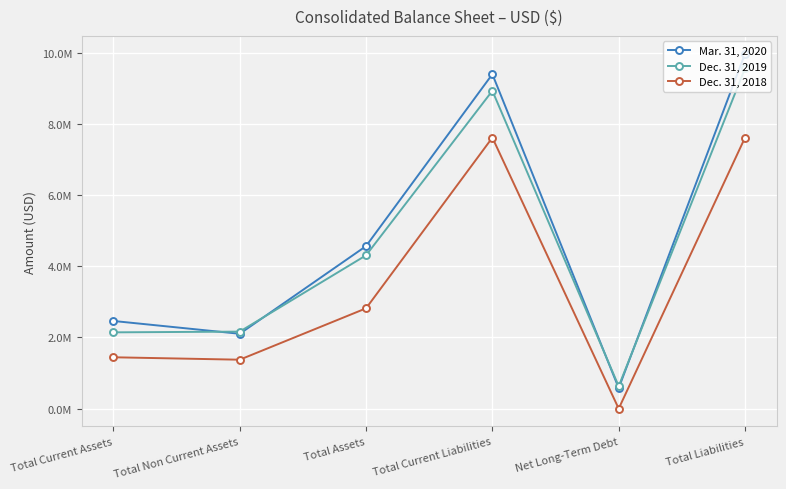

Does the chart have visible grid lines?

Yes